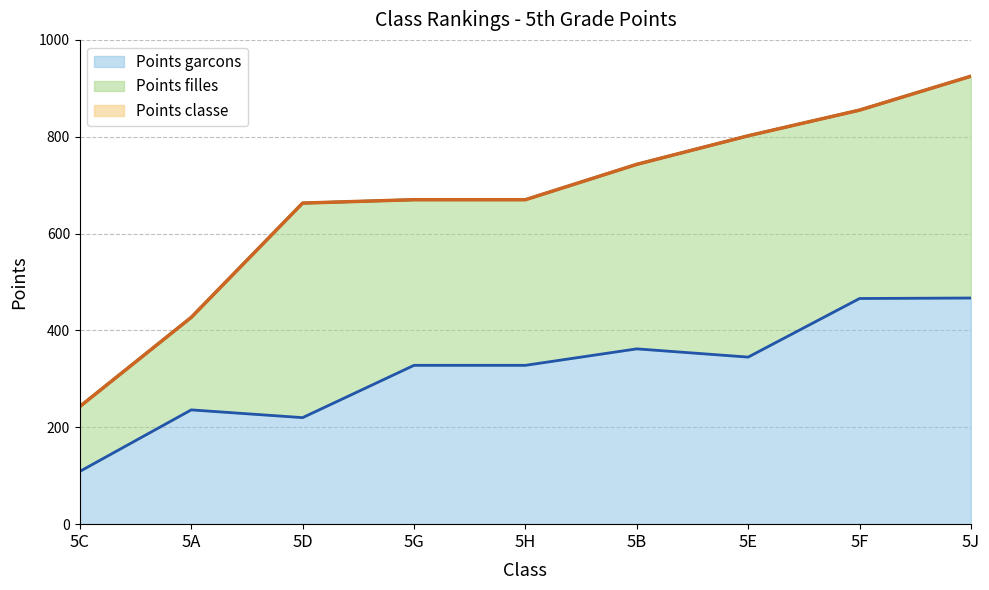

What is the average value of the Points garcons series?

318